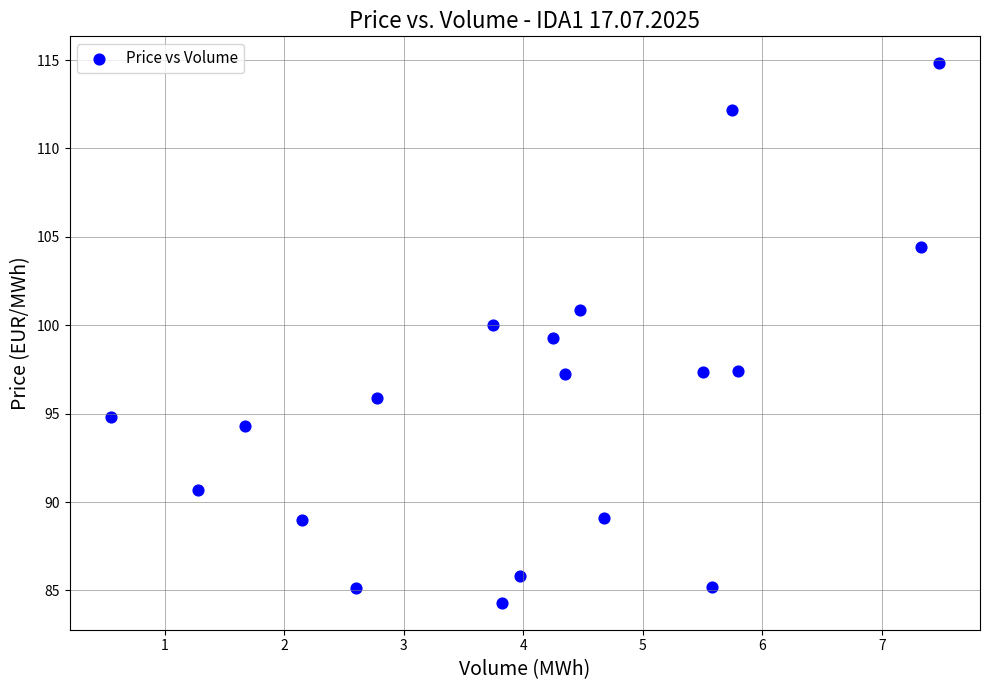

What is the range of Y values (max minus min)?

30.5